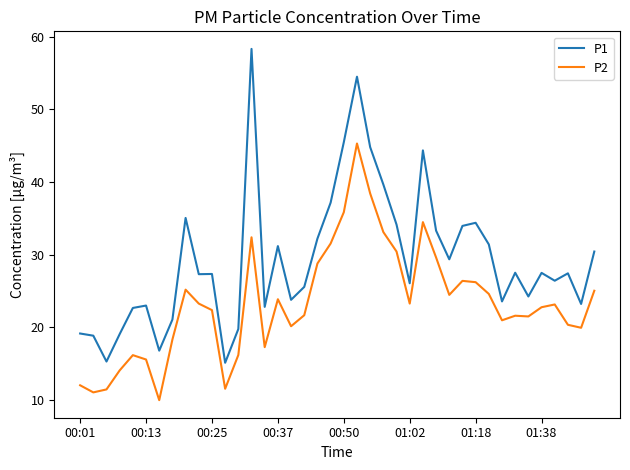

Rank the series by their average value, from lowest to highest.

P2, P1